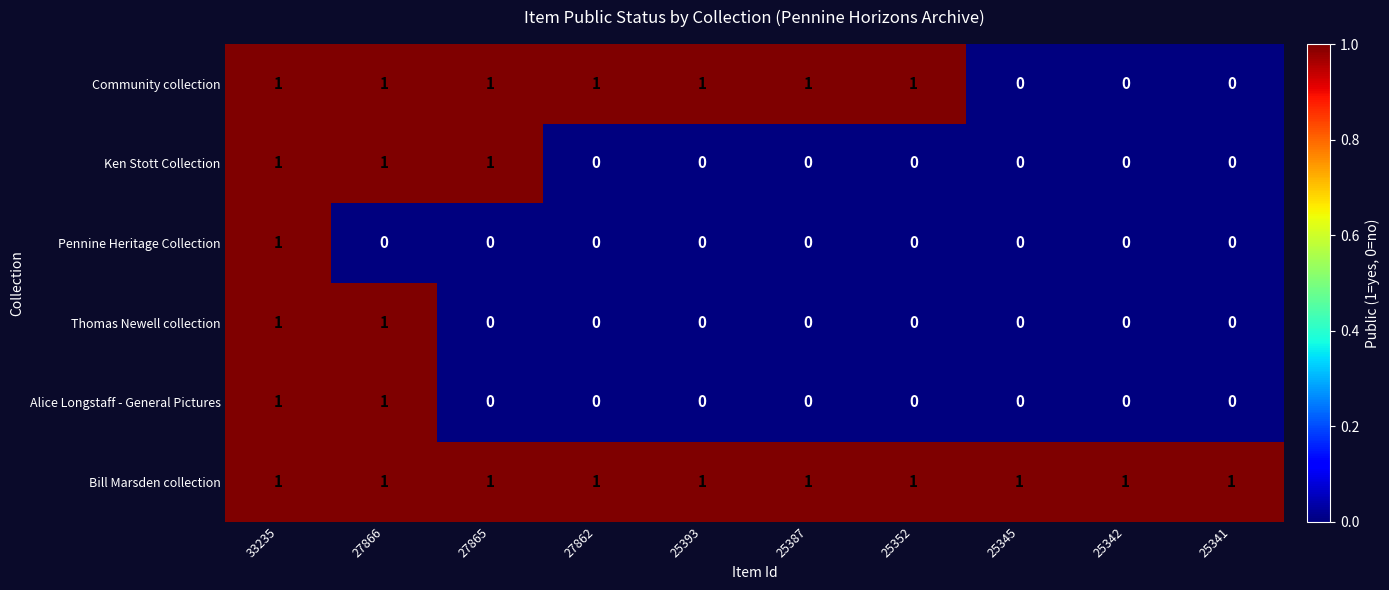

At which category is the sum across all series the highest?

33235